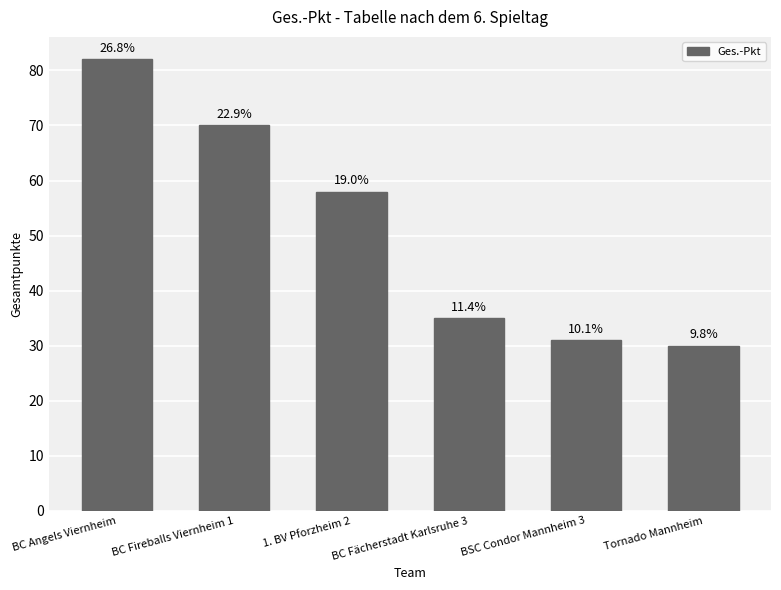

What is the difference between the second highest and minimum values?

40